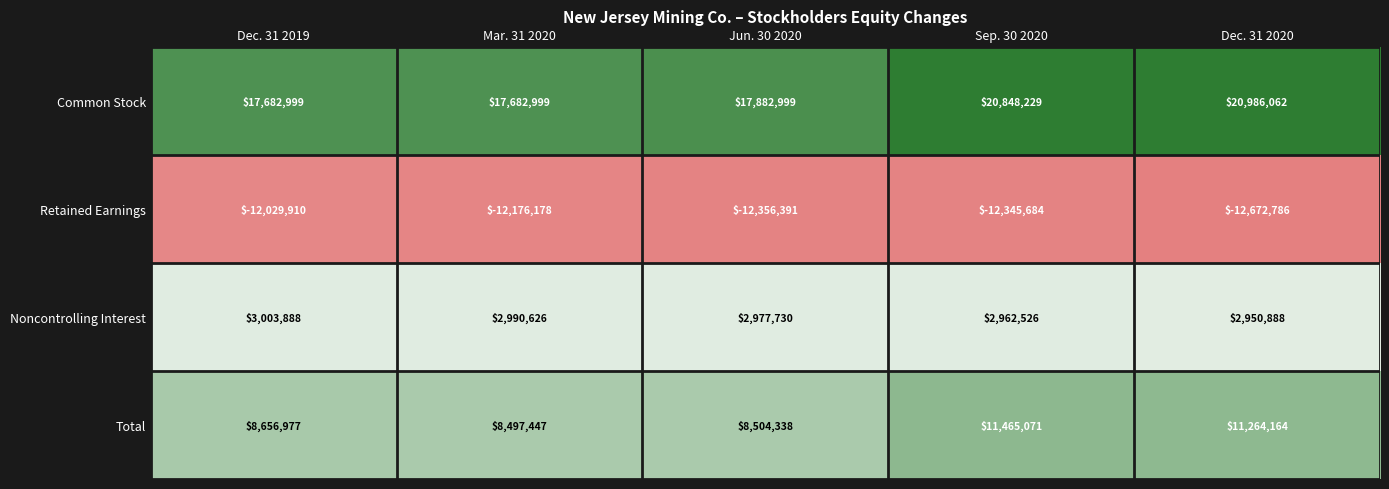

At Dec. 31 2020, list the series in order from largest to smallest.

Common Stock, Total, Noncontrolling Interest, Retained Earnings